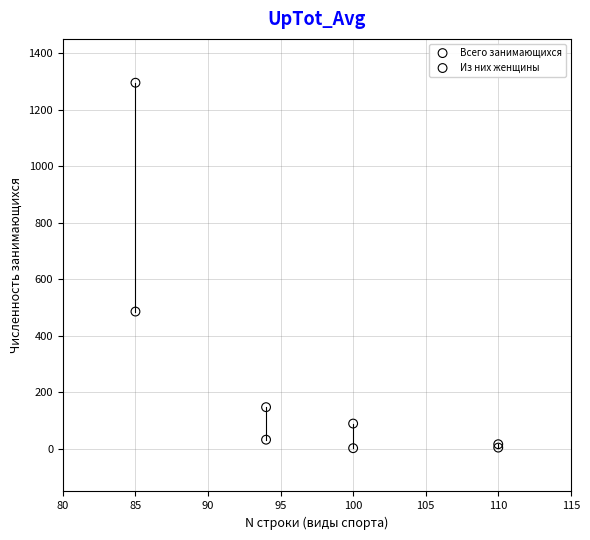

In the Всего занимающихся series, what Y value is closest to 656?

148